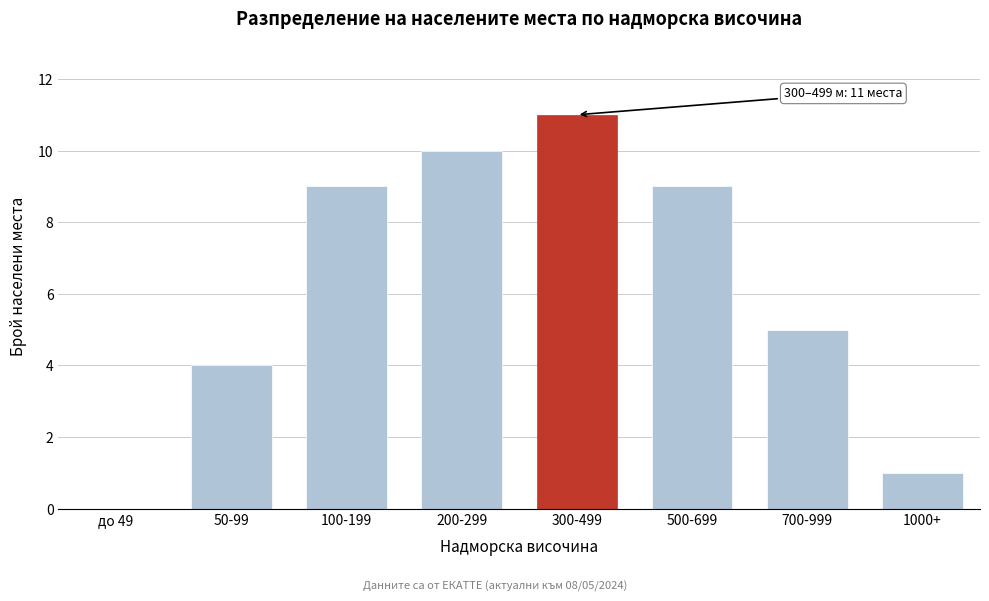

Reading right to left, list all the values displayed in this chart.

1000+=1	700-999=5	500-699=9	300-499=11	200-299=10	100-199=9	50-99=4	до 49=0